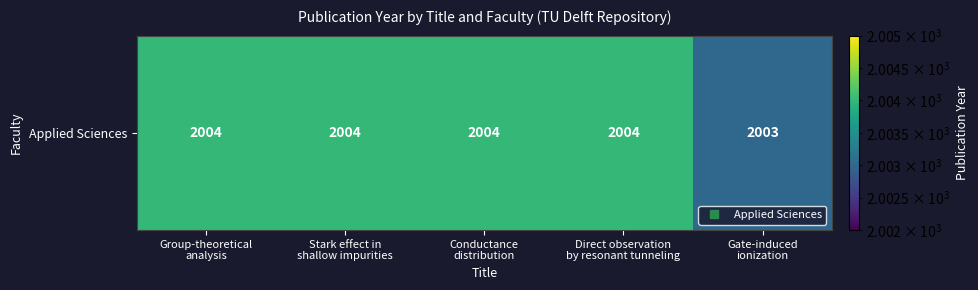

How many categories are shown in the chart?

5